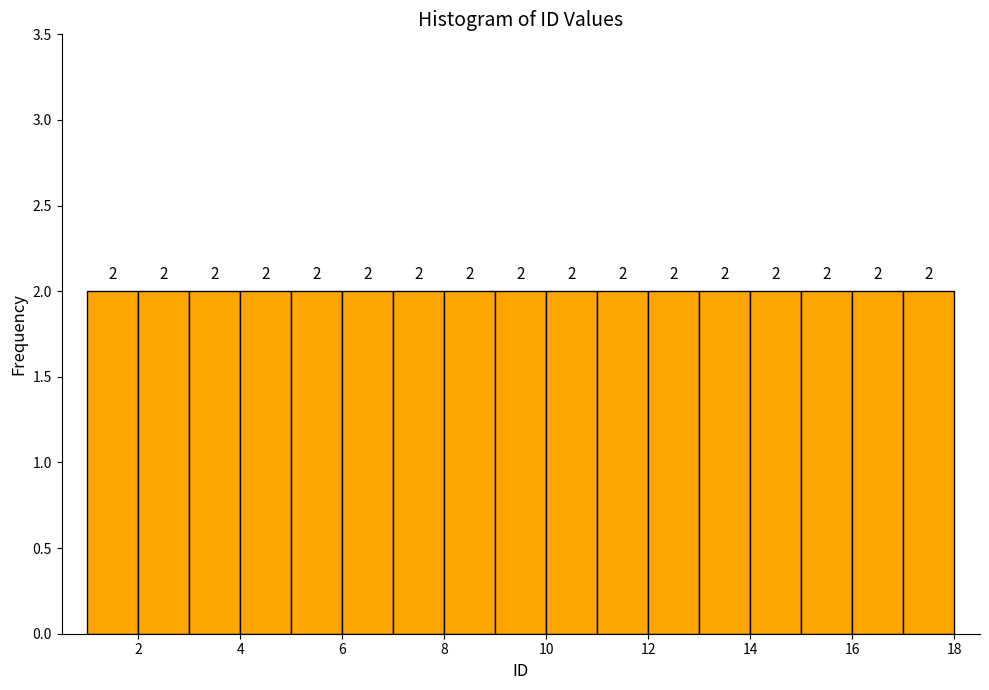

Reading left to right, transcribe this chart: for each bar, give the range it covers on the x-axis and its height.

1 to 2: 2
2 to 3: 2
3 to 4: 2
4 to 5: 2
5 to 6: 2
6 to 7: 2
7 to 8: 2
8 to 9: 2
9 to 10: 2
10 to 11: 2
11 to 12: 2
12 to 13: 2
13 to 14: 2
14 to 15: 2
15 to 16: 2
16 to 17: 2
17 to 18: 2